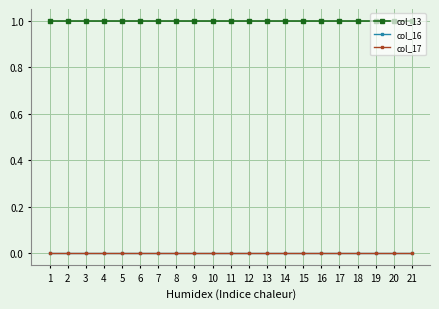

Is this an area chart (filled region under the line)?

No